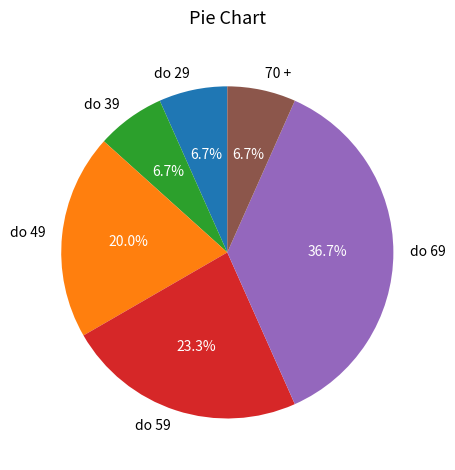

What percentage is the do 29 slice, to the nearest percent?

7%